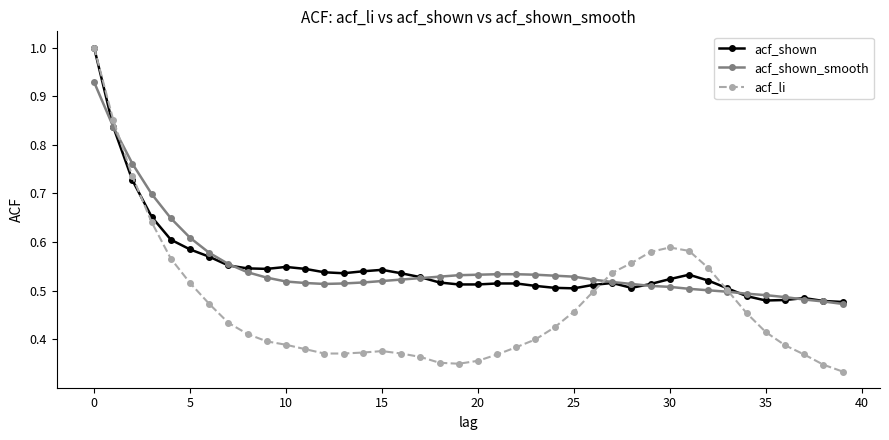

At how many categories does at least one series exceed 0?

40